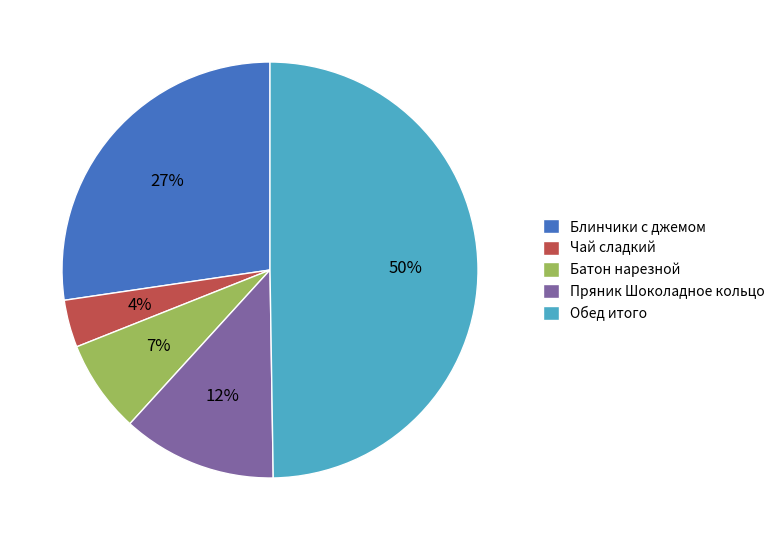

Is Чай сладкий the majority of the pie?

No